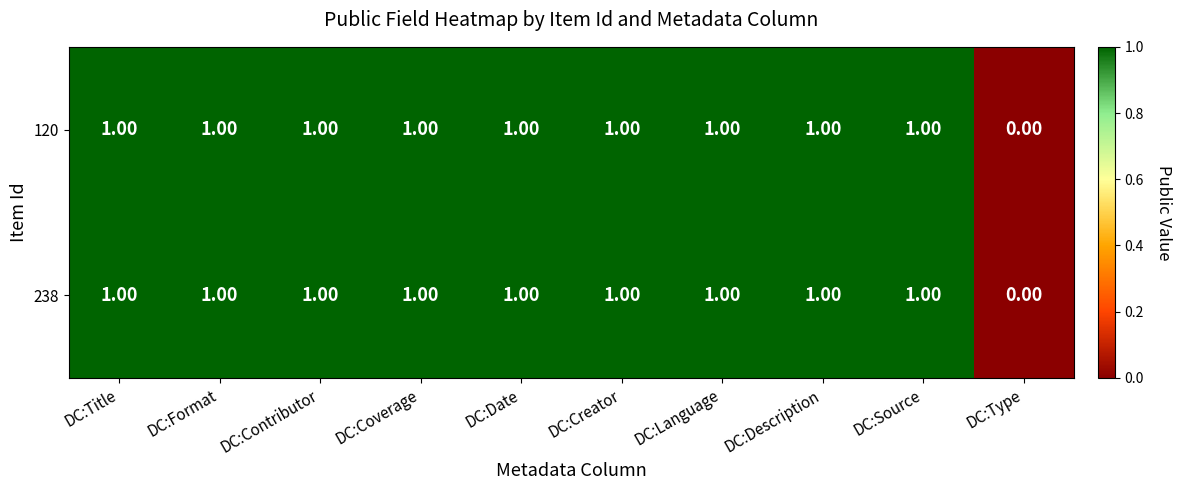

What is the sum of all 120 values?

9